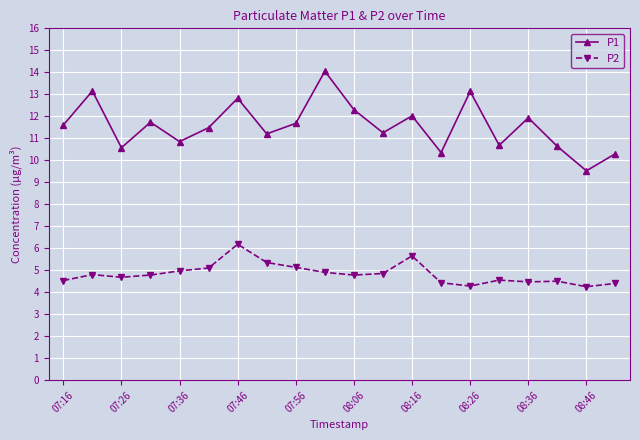

How many values in the P1 series are below 11?

7